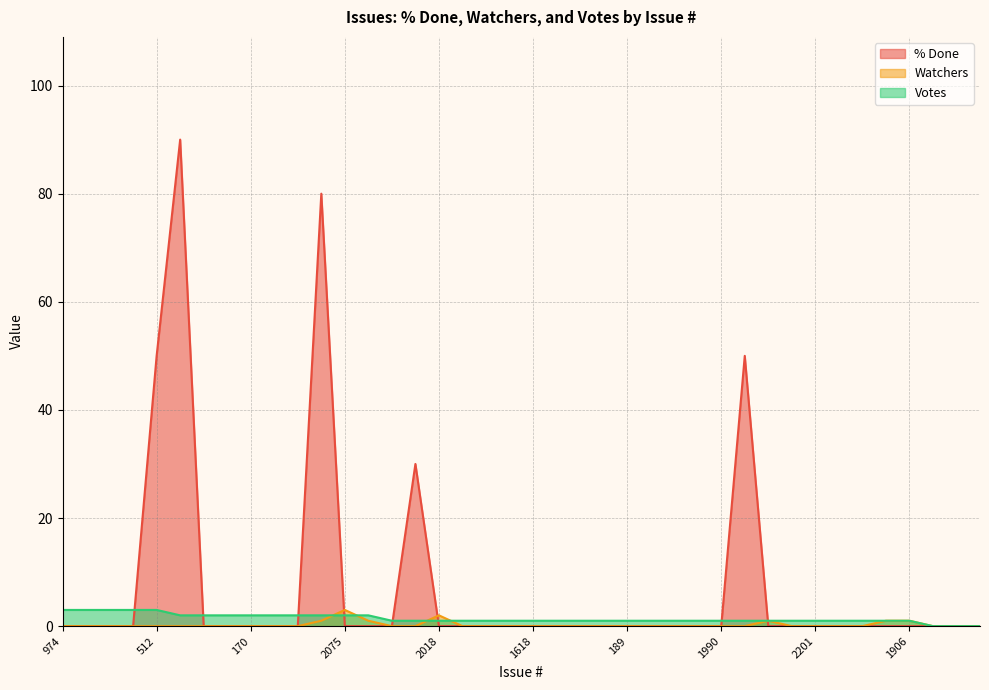

How many interior local peaks does the % Done series have?

4